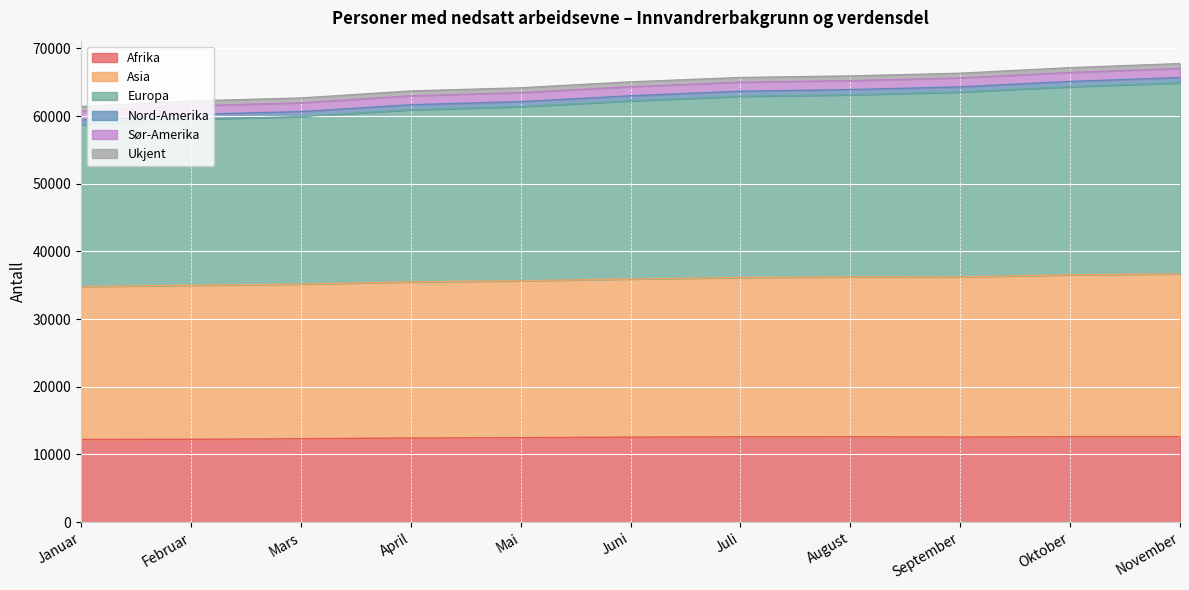

True or false: Asia and Europa cross at least once.

False